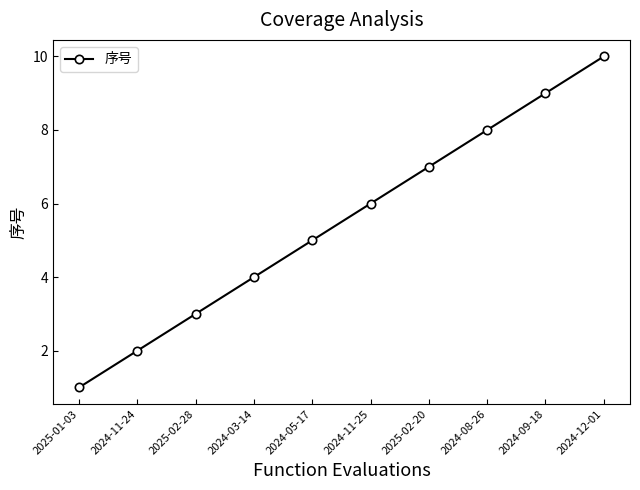

List the labels in order of value, smallest first.

2025-01-03, 2024-11-24, 2025-02-28, 2024-03-14, 2024-05-17, 2024-11-25, 2025-02-20, 2024-08-26, 2024-09-18, 2024-12-01